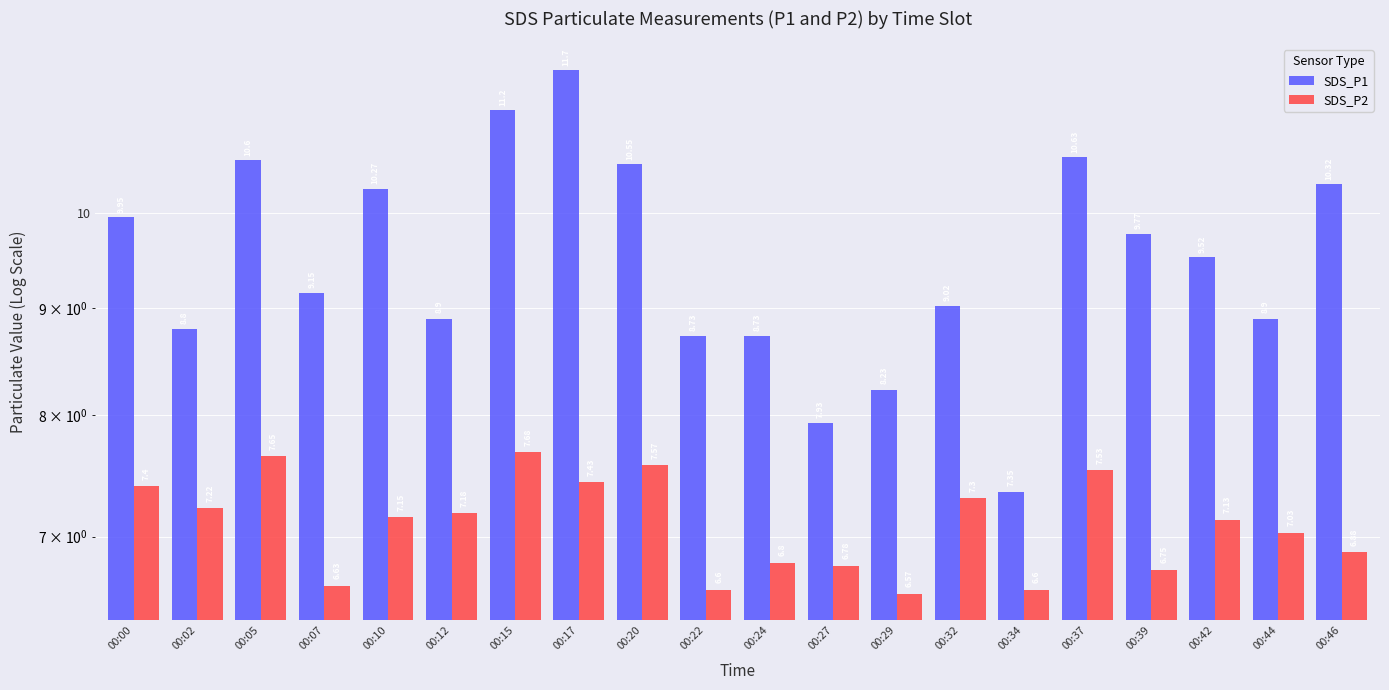

List the series in order of their peak value, lowest first.

SDS_P2, SDS_P1